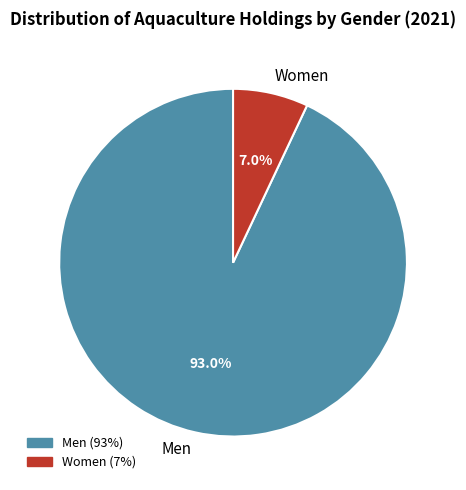

How many slices are in this pie chart?

2